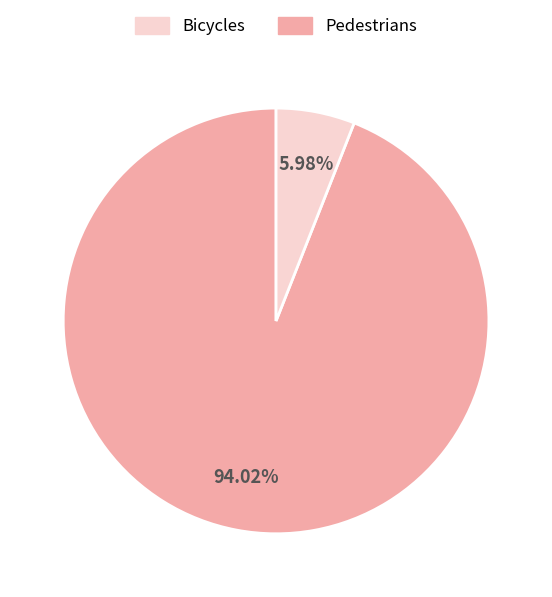

Does any single category account for the majority?

Yes